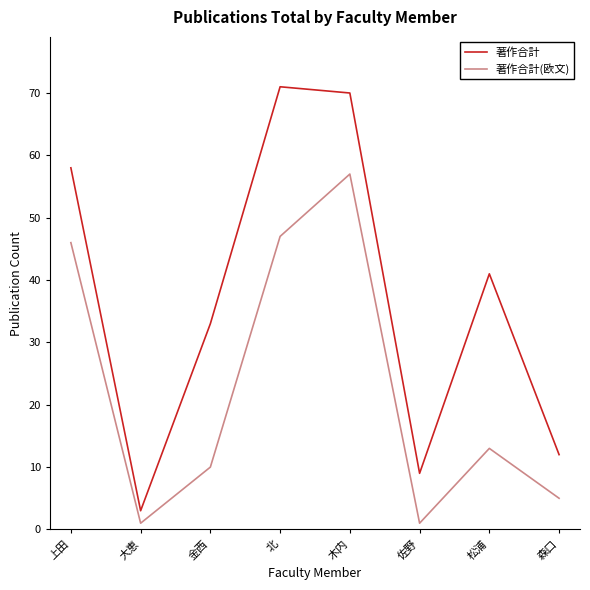

The 著作合計 series shows 3 at 大恵. True or false?

True